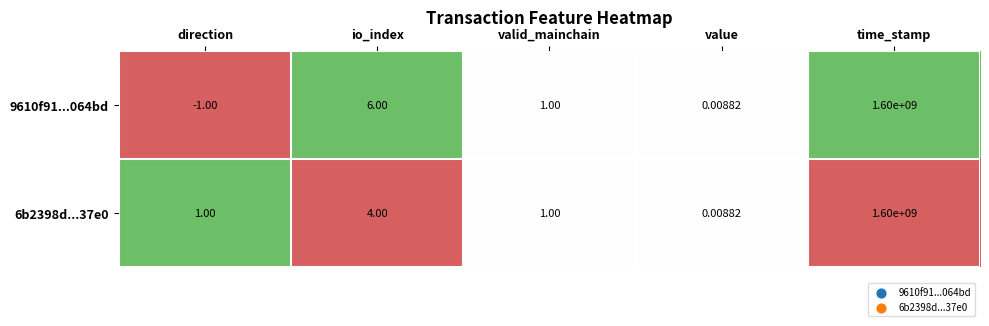

At which label does 9610f91...064bd first exceed 1?

io_index